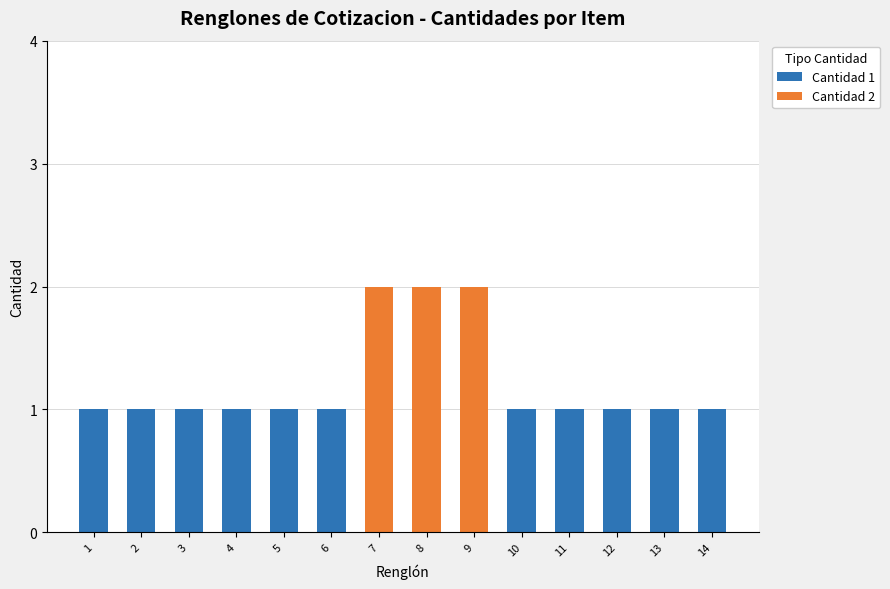

Are the bars horizontal?

No